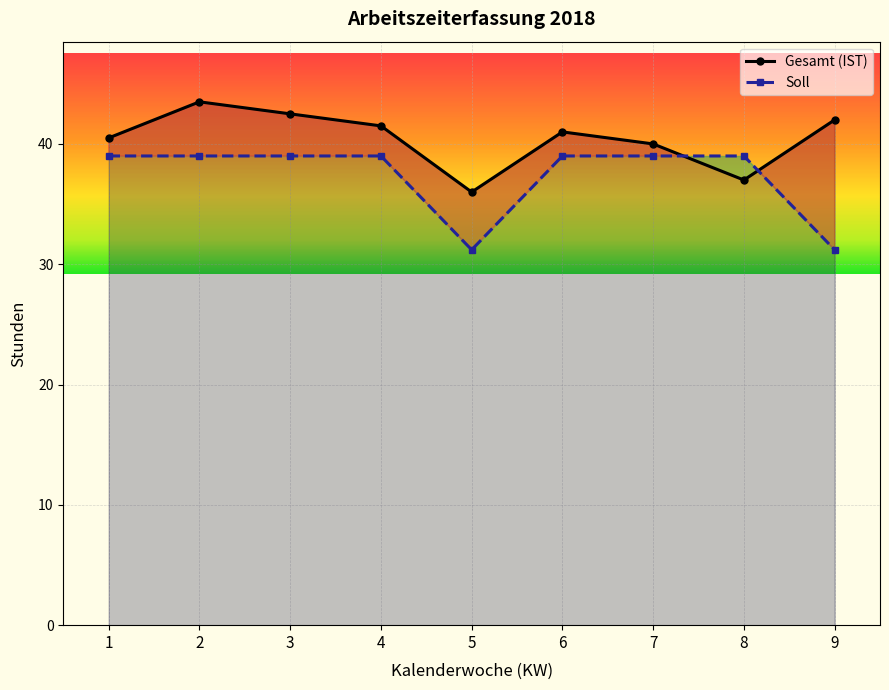

What is the total value across all series at 1?

79.5